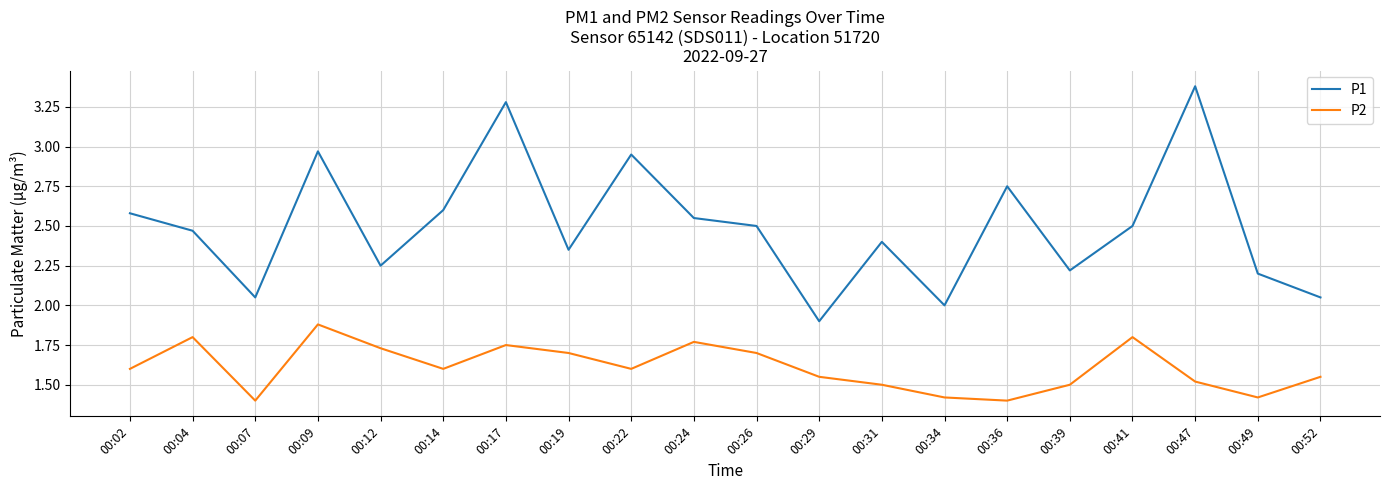

Rank the series by their maximum value, from lowest to highest.

P2, P1